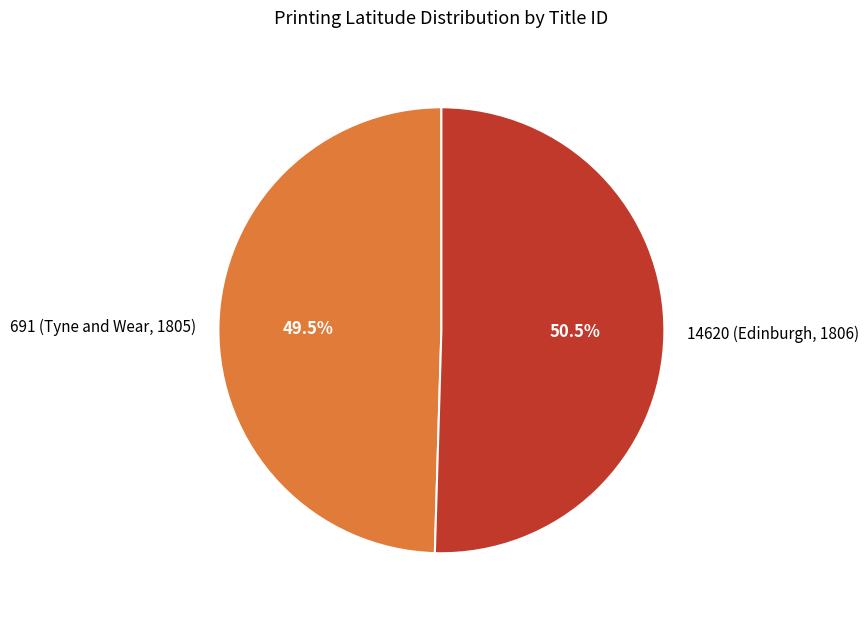

Count the number of slices in the pie.

2